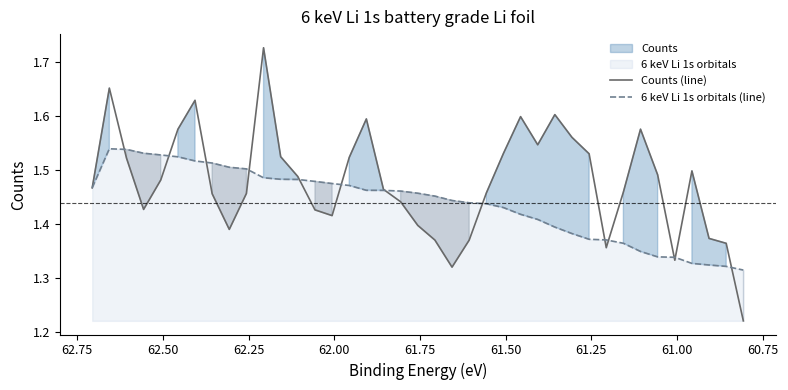

At 62.50, list the series in order from smallest to largest.

Counts (line), 6 keV Li 1s orbitals (line)